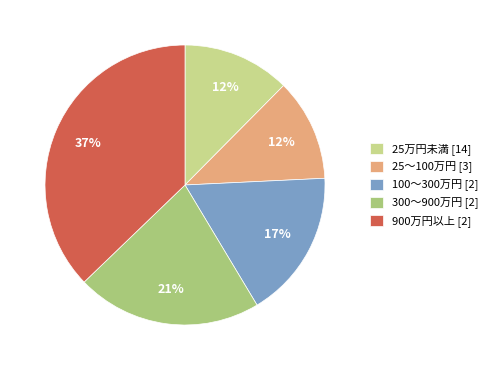

To the nearest percent, what is the difference between the 100～300万円 [2] and 900万円以上 [2] slice percentages?

20%